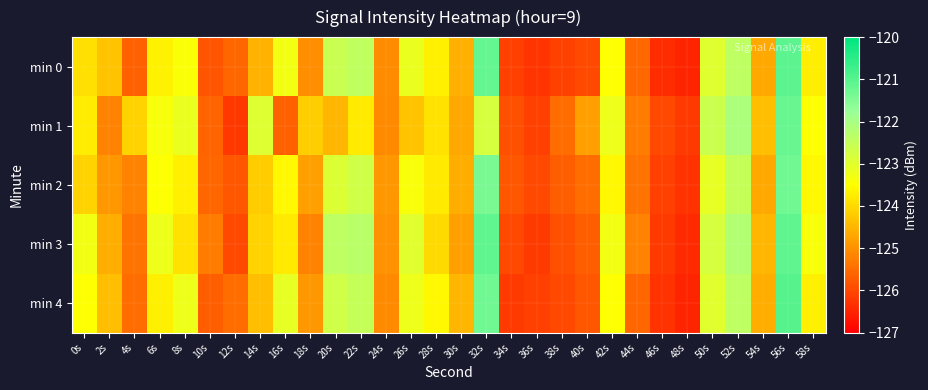

What is the smallest value displayed?

-126.5